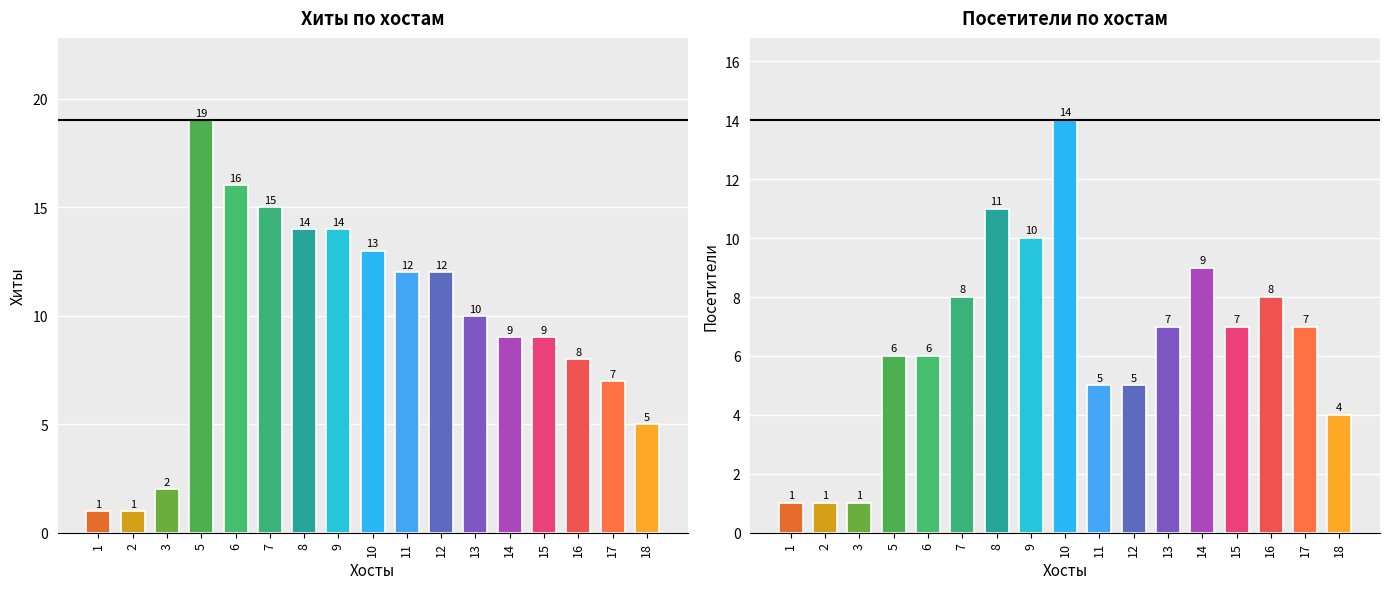

Is it true that Посетители equals 10 at 5?

False